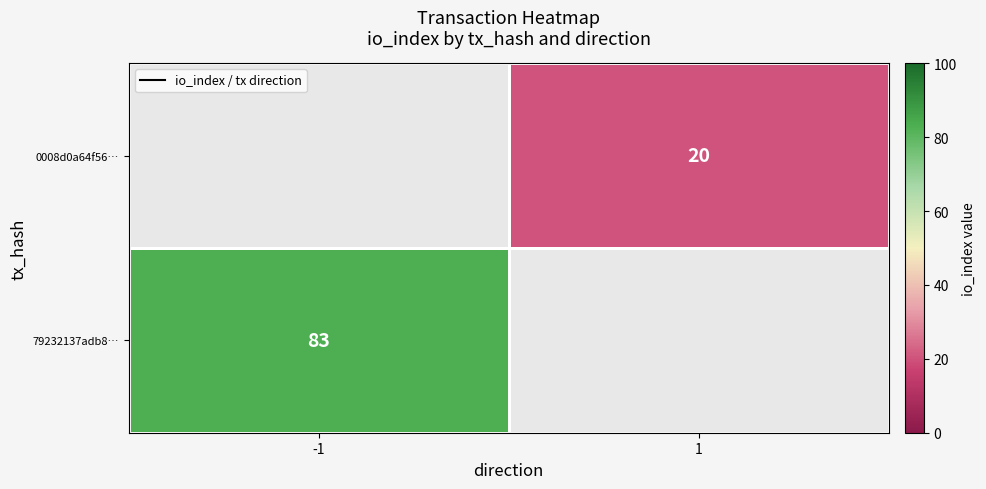

At how many categories does at least one series exceed 76?

1